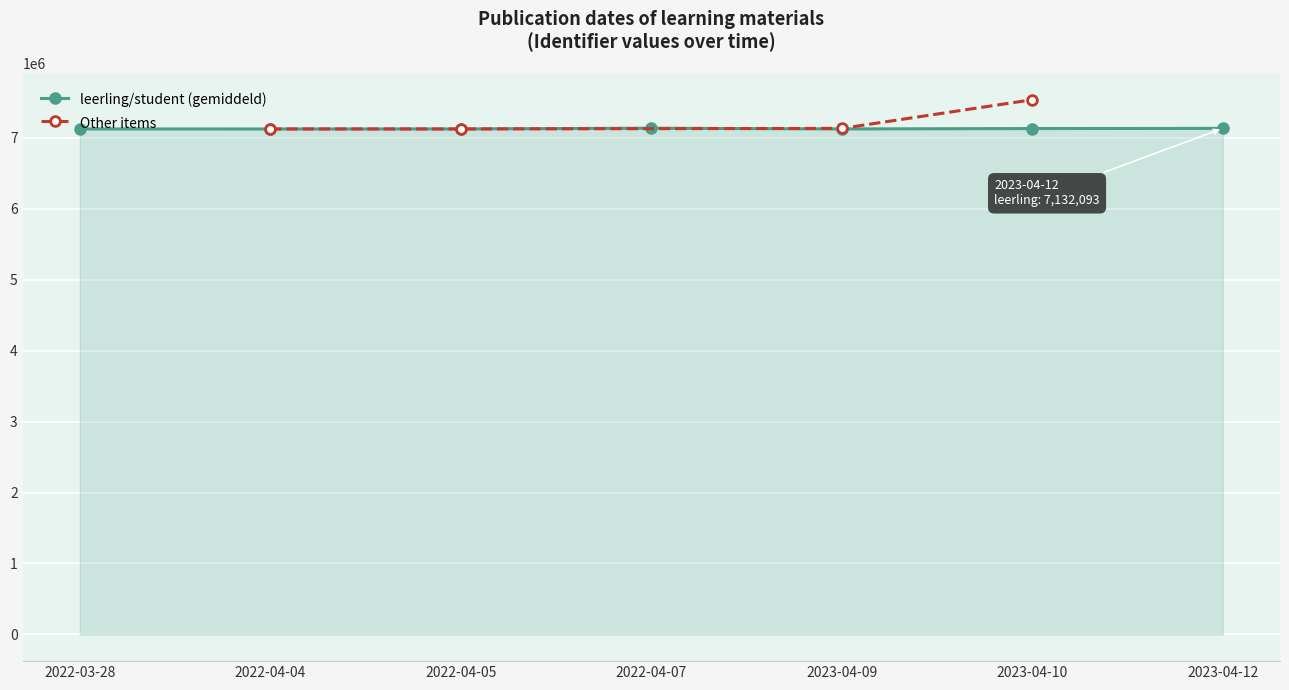

Is it true that the value at 2023-04-10 is 10325041?

False